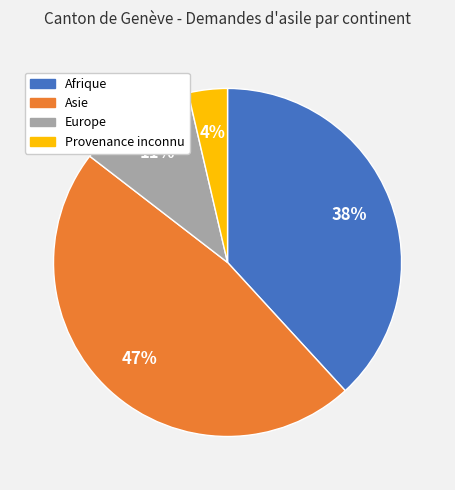

Count the number of slices in the pie.

4